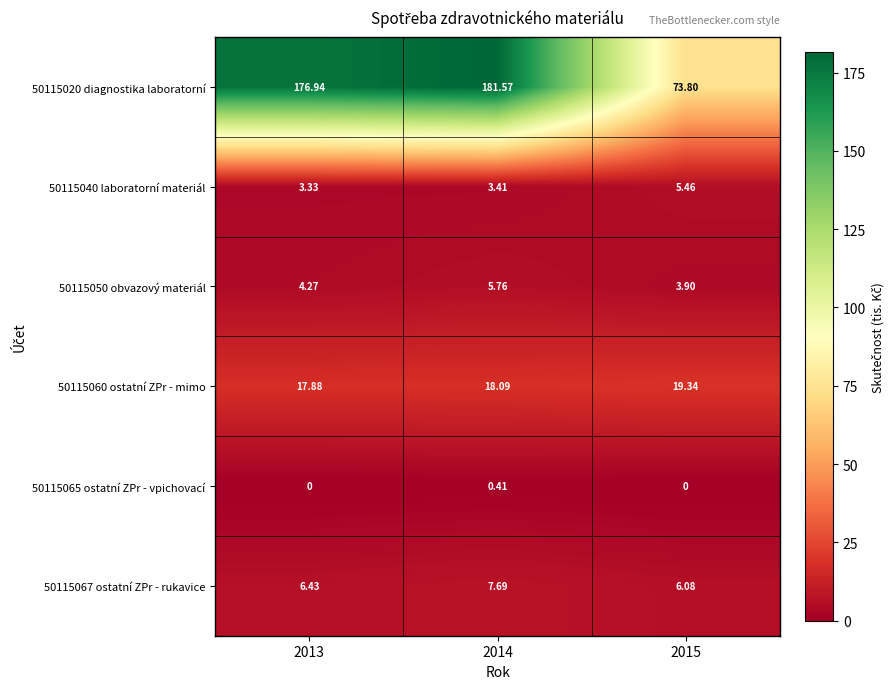

Which label corresponds to the largest value in the chart?

2014